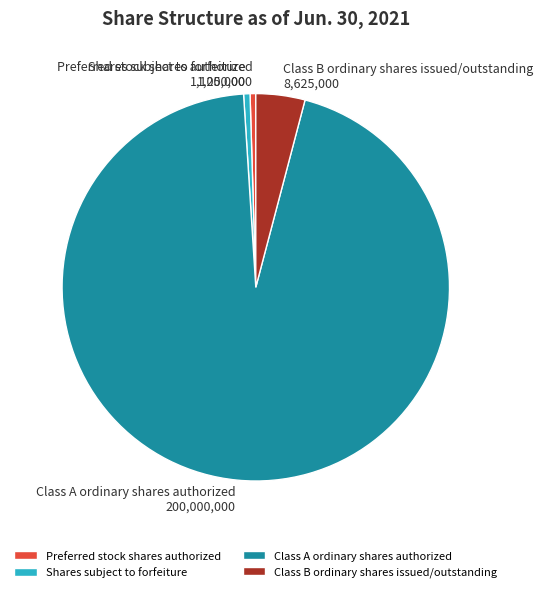

Between Class A ordinary shares authorized and Preferred stock shares authorized, which is larger?

Class A ordinary shares authorized